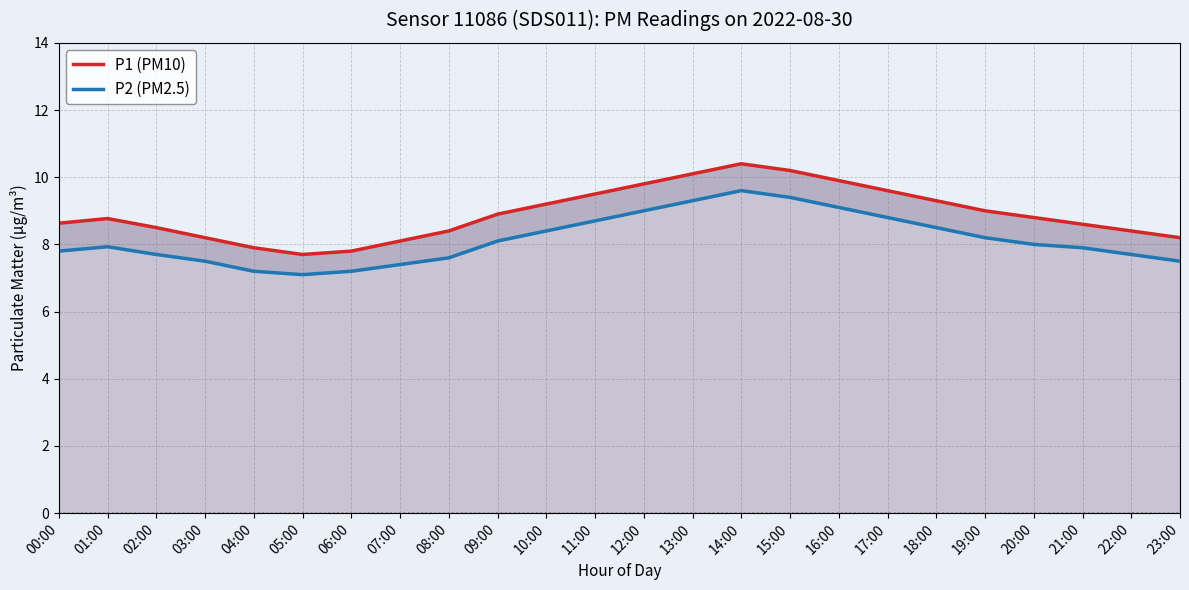

What is the difference between the maximum and minimum values in the P1 (PM10) series?

2.7